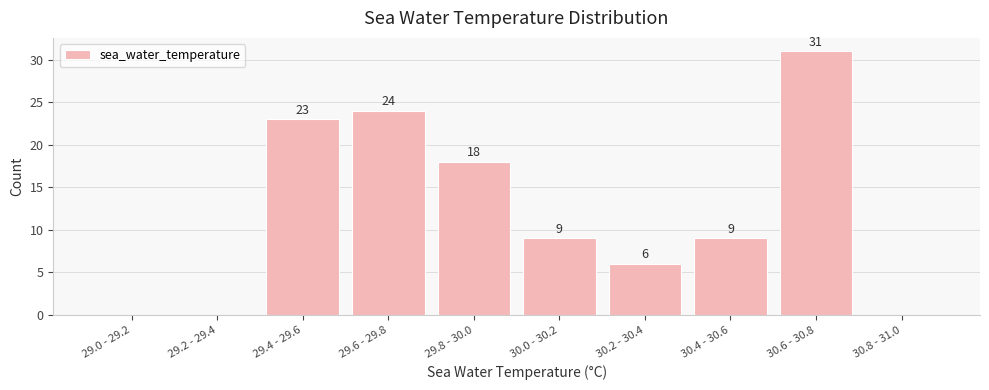

Reading right to left, extract all data points from this chart.

30.8 - 31.0=0	30.6 - 30.8=31	30.4 - 30.6=9	30.2 - 30.4=6	30.0 - 30.2=9	29.8 - 30.0=18	29.6 - 29.8=24	29.4 - 29.6=23	29.2 - 29.4=0	29.0 - 29.2=0